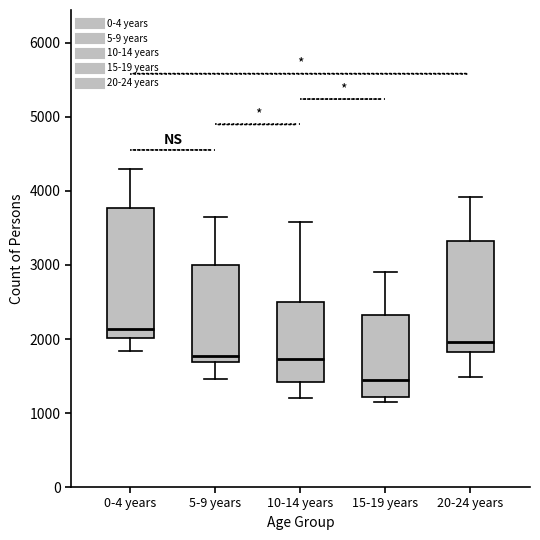

Reading left to right, transcribe this box plot: for each box, give where its median line is, the range the box spans, and where its two whiskers end, as read against the y-axis. The values are not printed on the chart, so give them approximately, as read against the axis.

0-4 years: median 2100, box 2000 to 3800, whiskers 1800 to 4300
5-9 years: median 1800, box 1700 to 3000, whiskers 1500 to 3700
10-14 years: median 1700, box 1400 to 2500, whiskers 1200 to 3600
15-19 years: median 1400, box 1200 to 2300, whiskers 1200 (just below the box's lower edge) to 2900
20-24 years: median 2000, box 1800 to 3300, whiskers 1500 to 3900